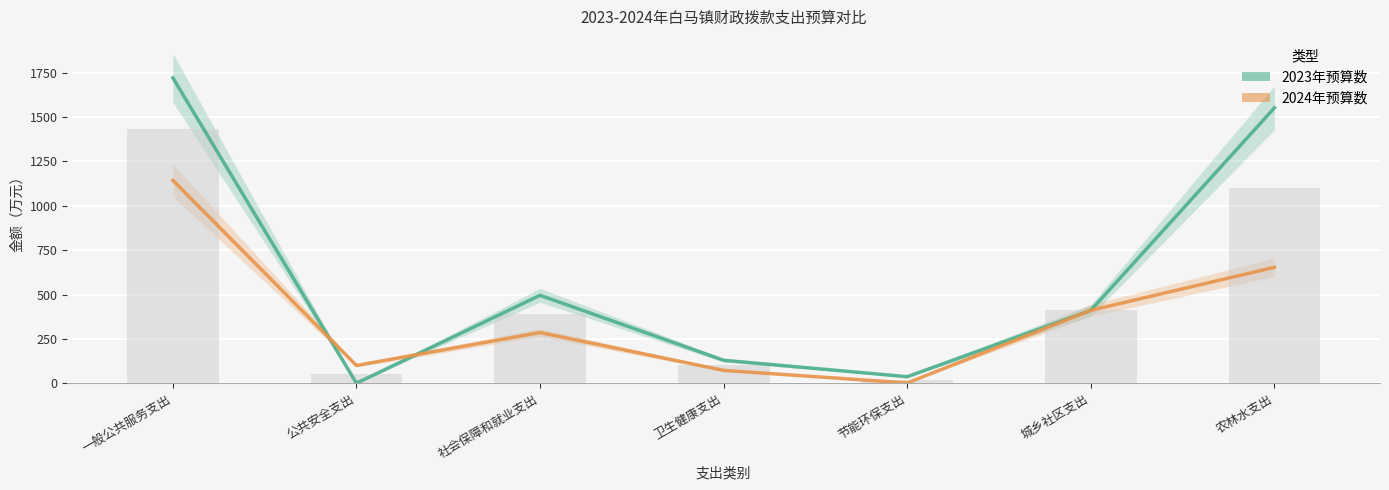

At 节能环保支出, list the series in order from smallest to largest.

2024年预算数, 2023年预算数